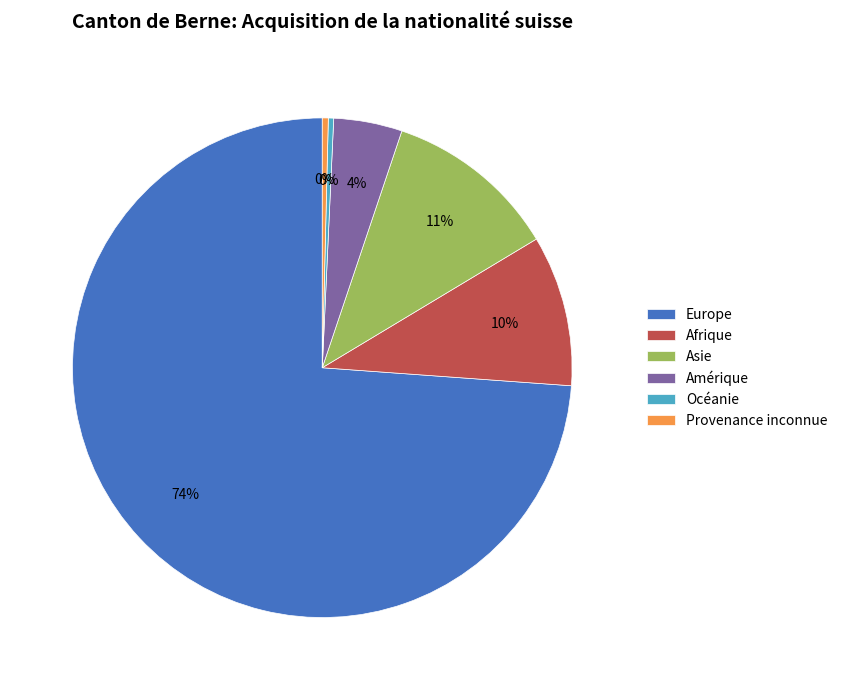

Which category has the biggest portion of the pie?

Europe